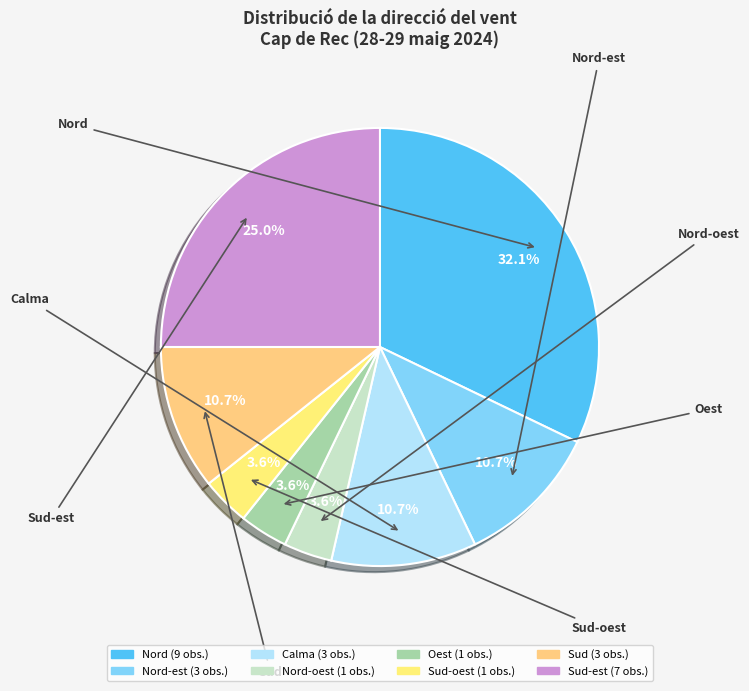

How many segments does this pie chart have?

8